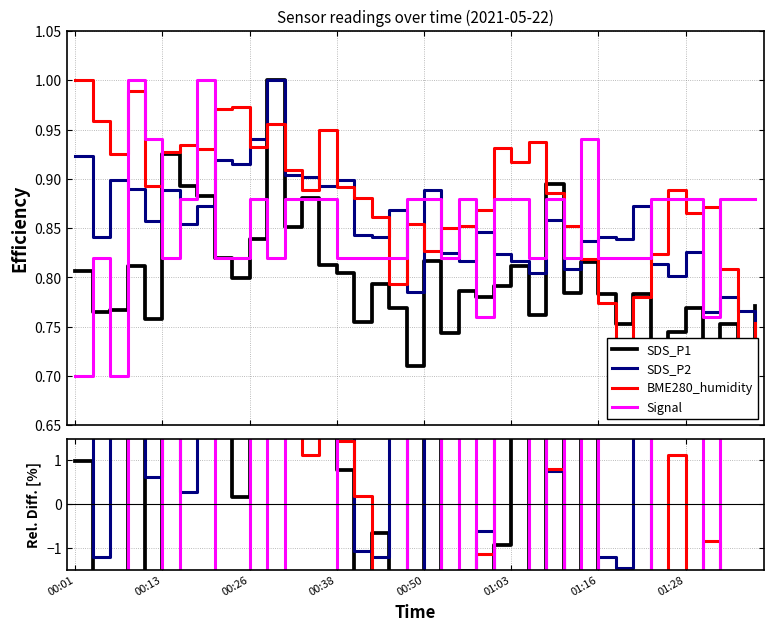

Is it true that SDS_P2 equals 7.7 at 00:50?

False